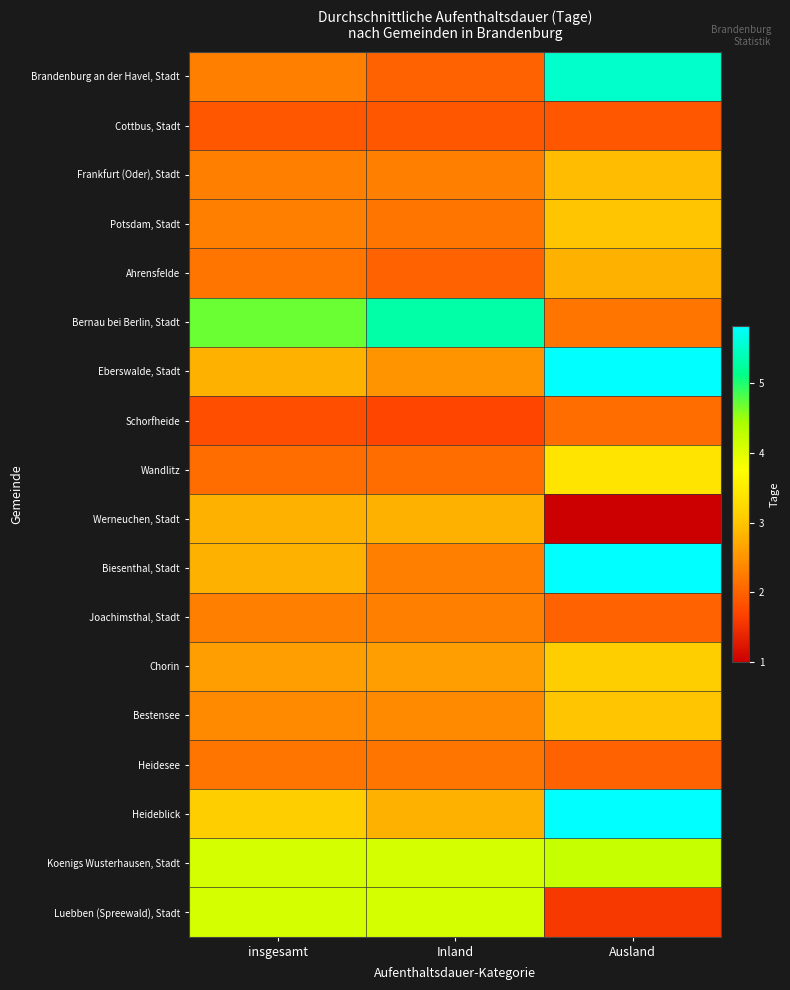

Rank the series at Ausland from lowest to highest value.

Werneuchen, Stadt, Luebben (Spreewald), Stadt, Cottbus, Stadt, Joachimsthal, Stadt, Heidesee, Schorfheide, Bernau bei Berlin, Stadt, Ahrensfelde, Frankfurt (Oder), Stadt, Potsdam, Stadt, Bestensee, Chorin, Wandlitz, Koenigs Wusterhausen, Stadt, Brandenburg an der Havel, Stadt, Heideblick, Biesenthal, Stadt, Eberswalde, Stadt